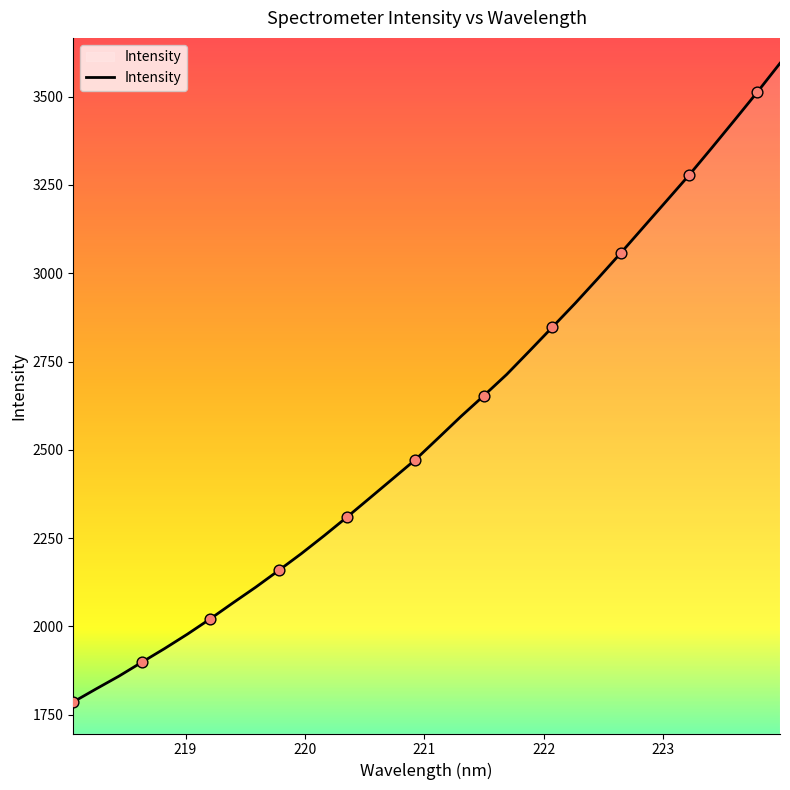

What is the smallest value displayed?

1786.0